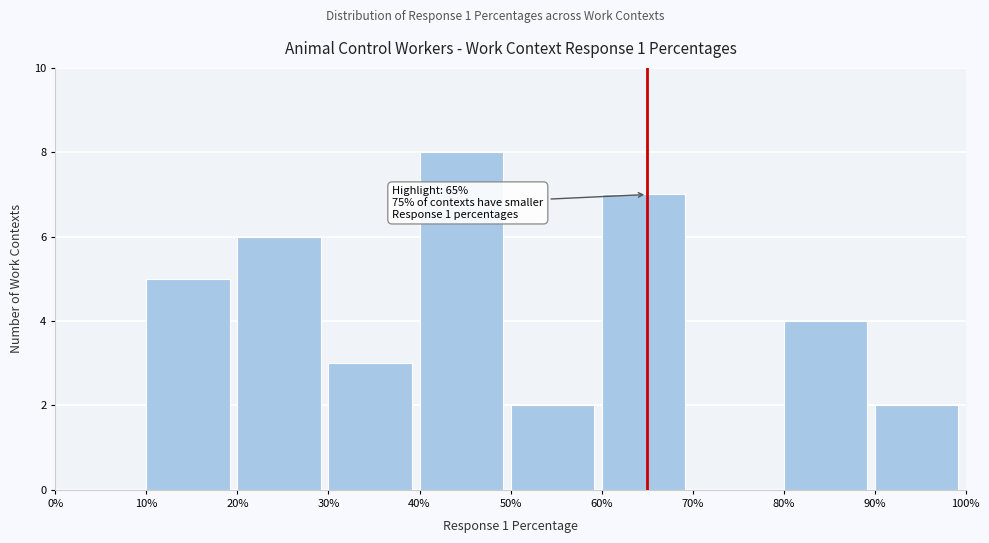

Which range on the x-axis has the tallest bar?

40% to 50%